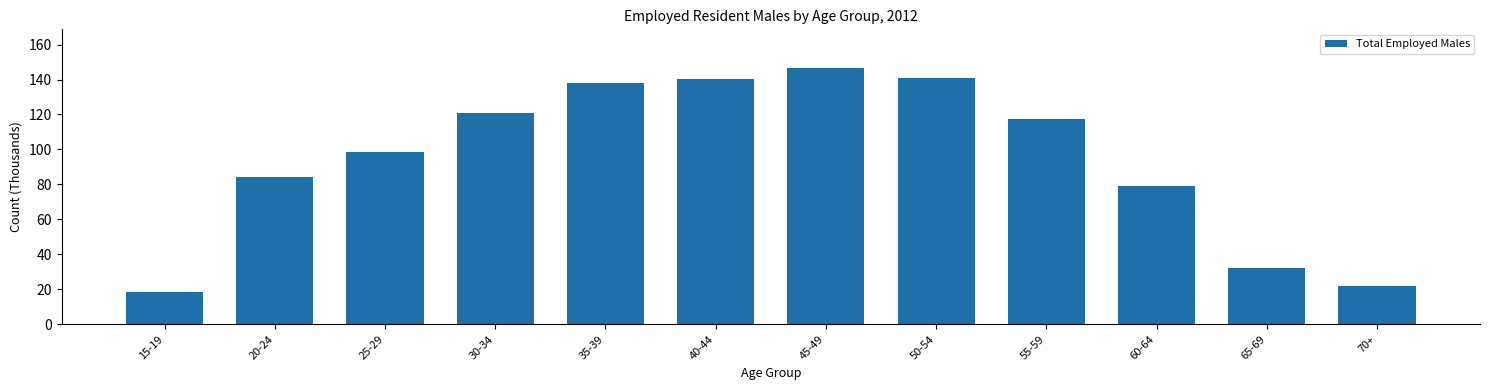

True or false: the data shows 121.8 at 20-24.

False